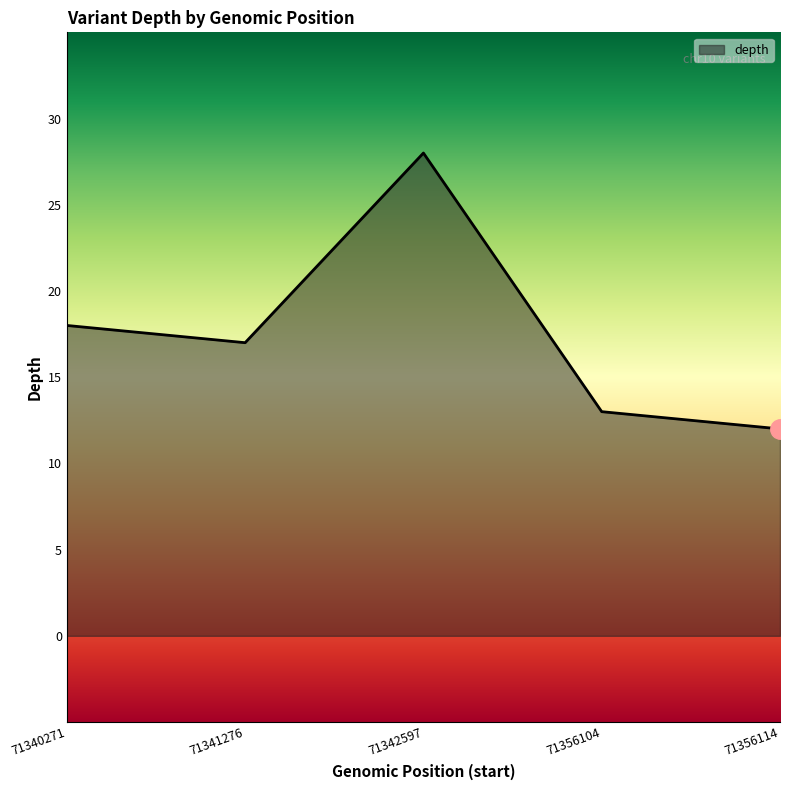

What is the average value?

18